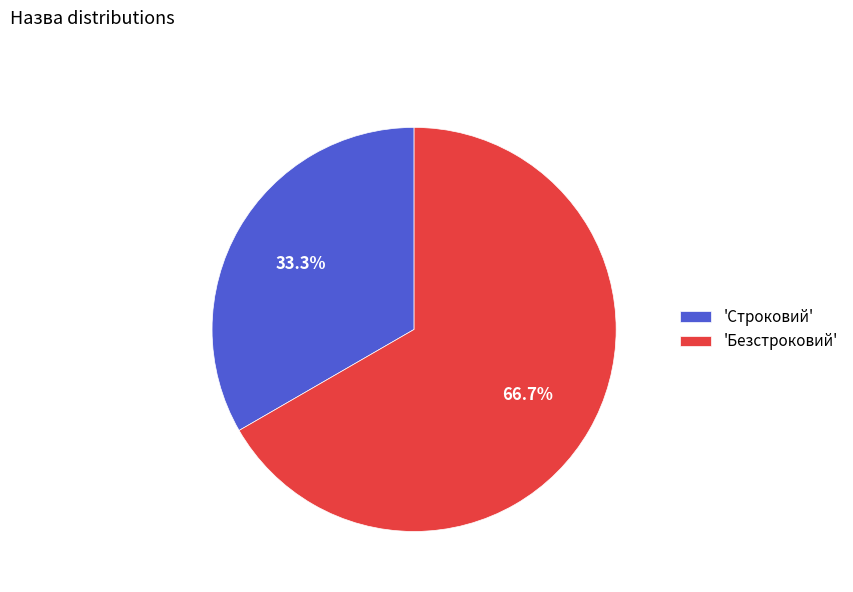

Approximately how many times larger is the value at 'Безстроковий' compared to 'Строковий'?

2.0